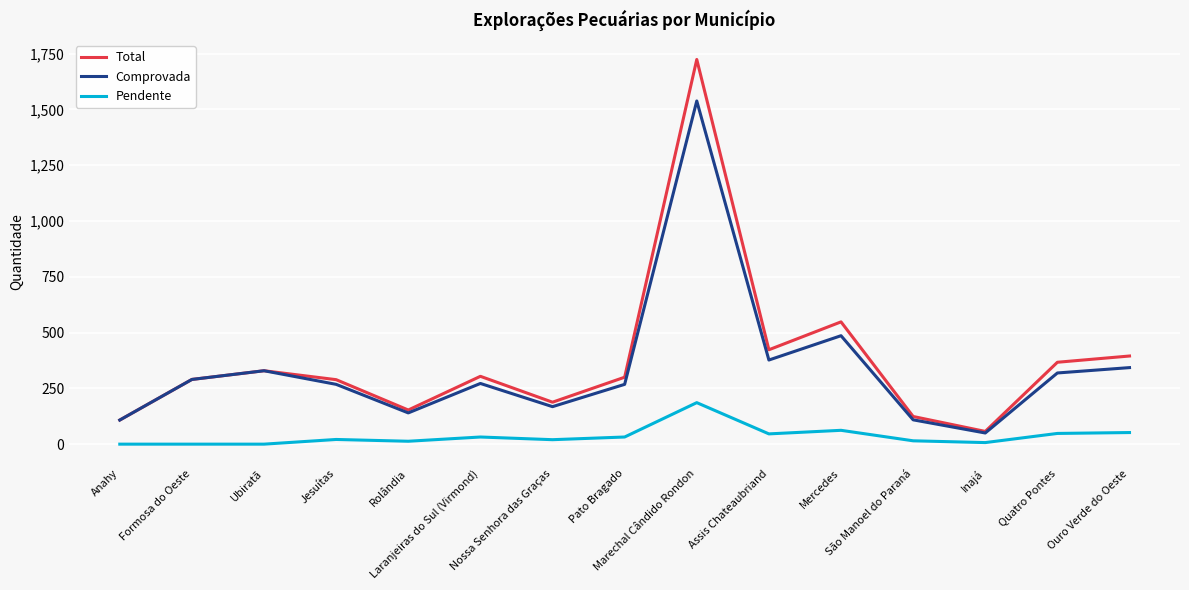

True or false: Comprovada and Pendente intersect in this chart.

False